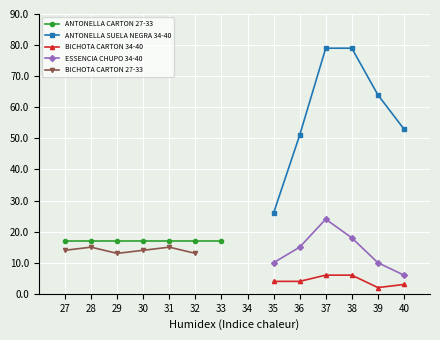

Is the value of ANTONELLA SUELA NEGRA 34-40 at 36 greater than the value of BICHOTA CARTON 34-40 at 36?

Yes